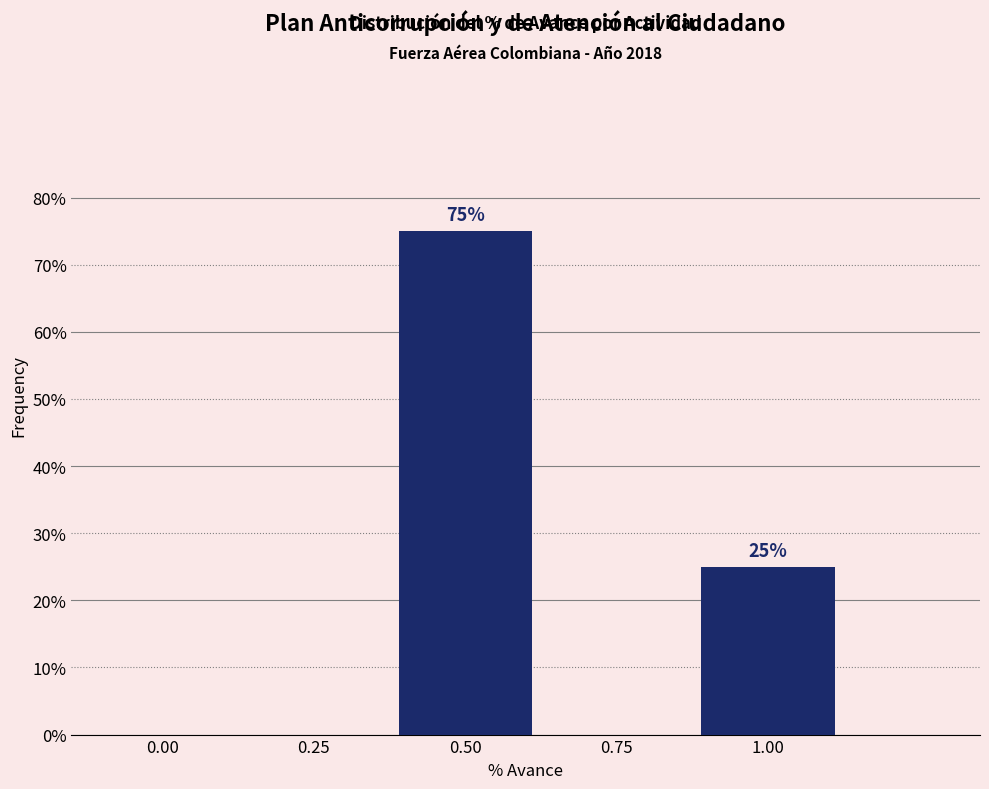

Reading right to left, list all the values displayed in this chart.

1.00=25	0.75=0	0.50=75	0.25=0	0.00=0